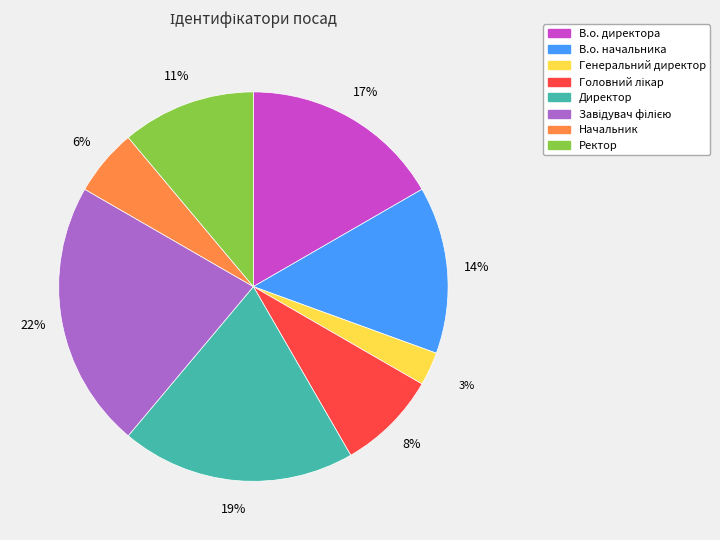

Is it true that В.о. начальника is 7% of the pie?

False